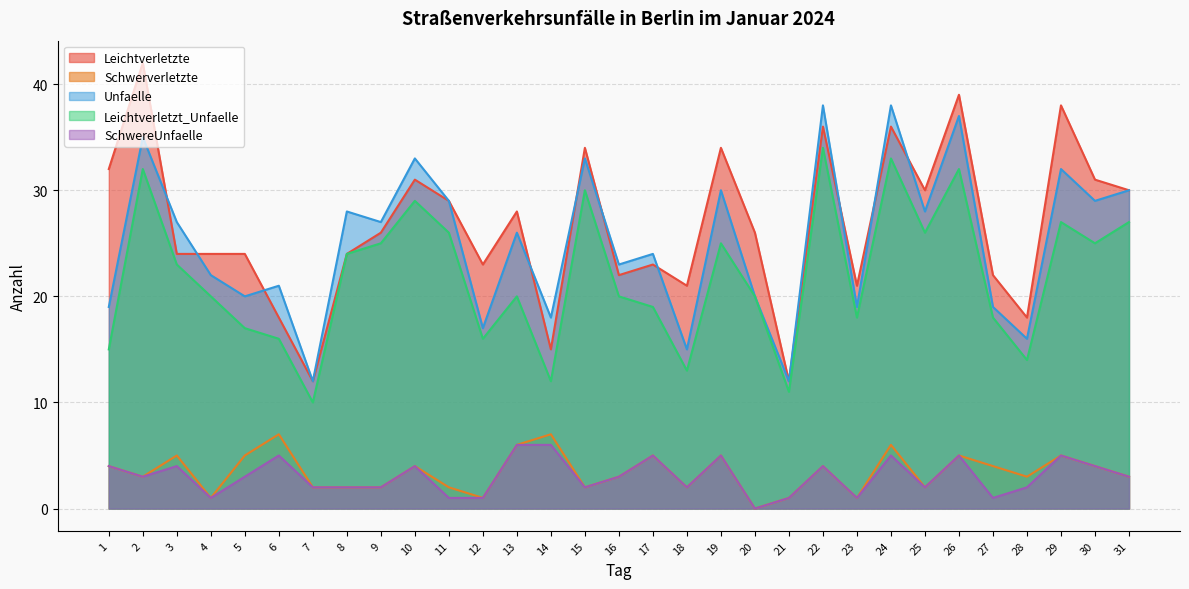

What are all the series names shown in the legend?

Leichtverletzte, Schwerverletzte, Unfaelle, Leichtverletzt_Unfaelle, SchwereUnfaelle